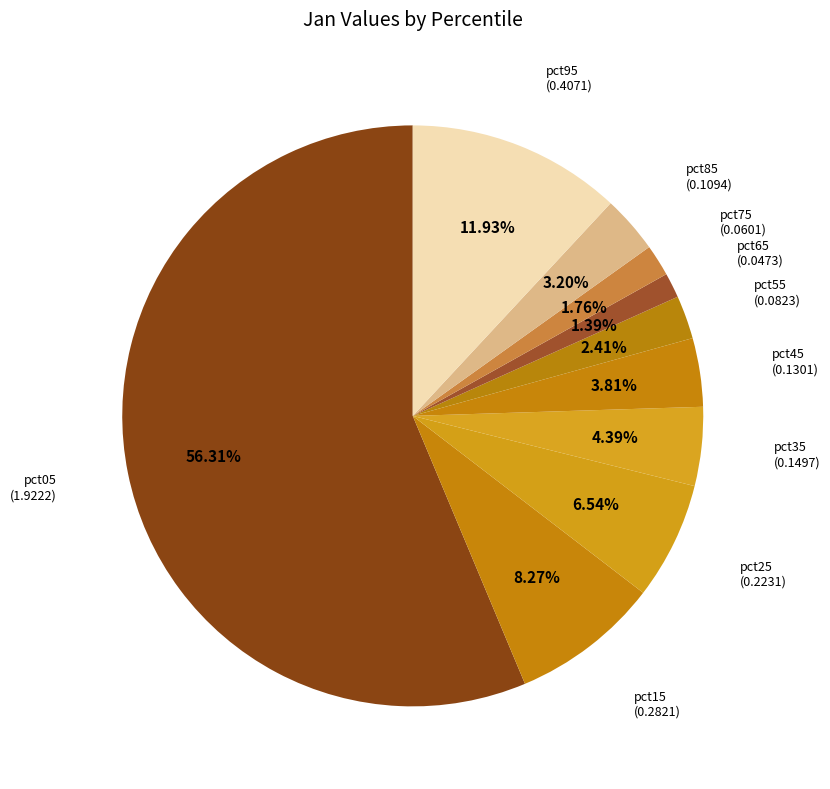

How many slices are in this pie chart?

10